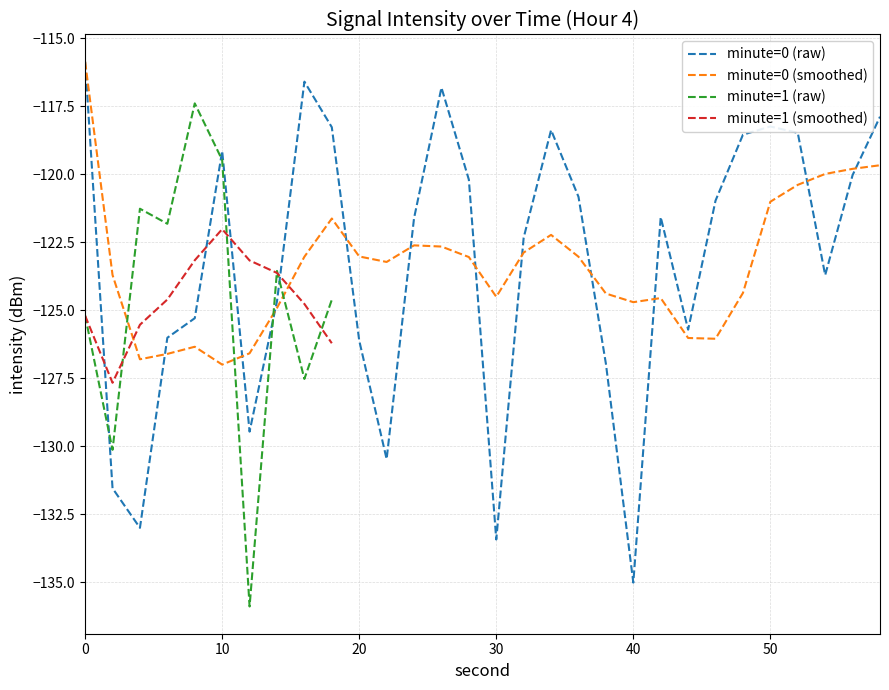

The value of minute=0 (raw) at 40 is -135.0. True or false?

True